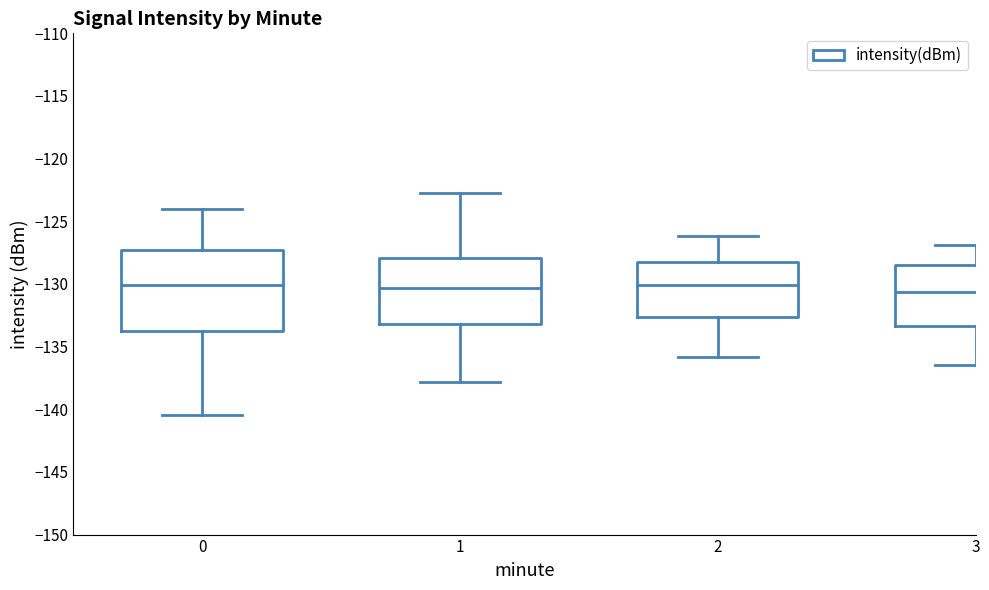

Comparing the boxes themselves (not the whiskers), which one is the tallest?

0